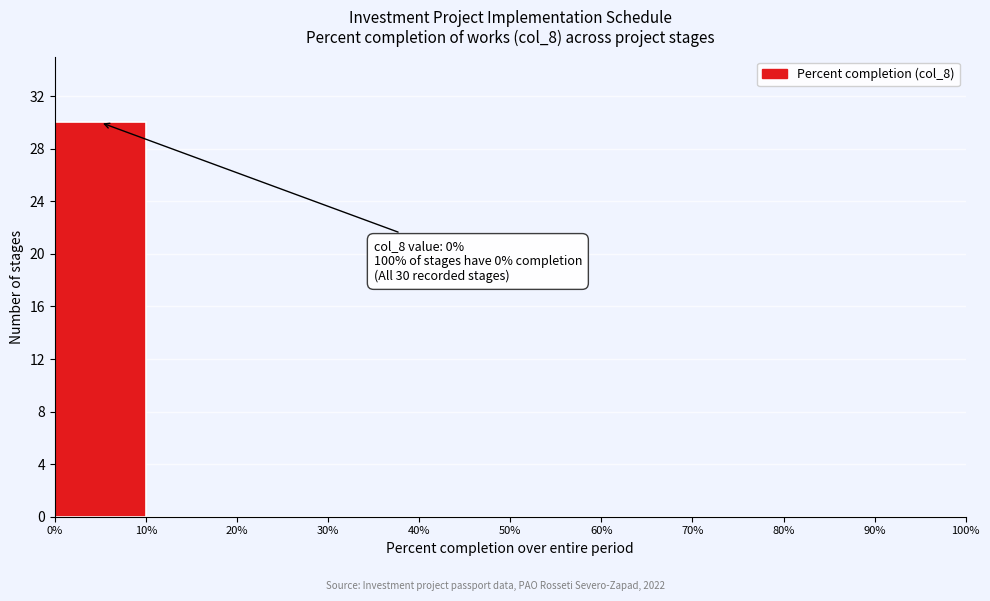

Which range on the x-axis has the tallest bar?

0% to 10%